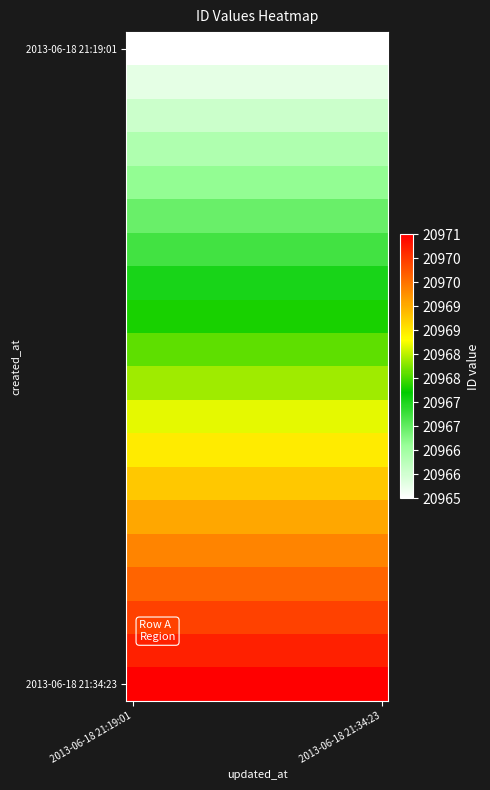

How many series are shown in this chart?

20